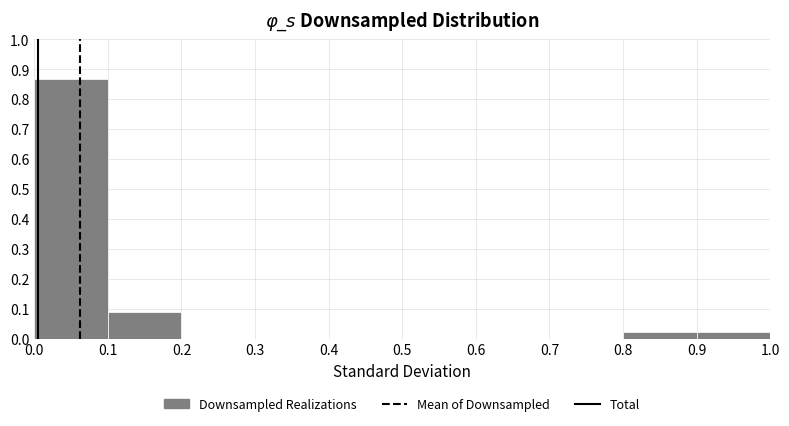

Which range on the x-axis has the tallest bar?

0.0 to 0.1